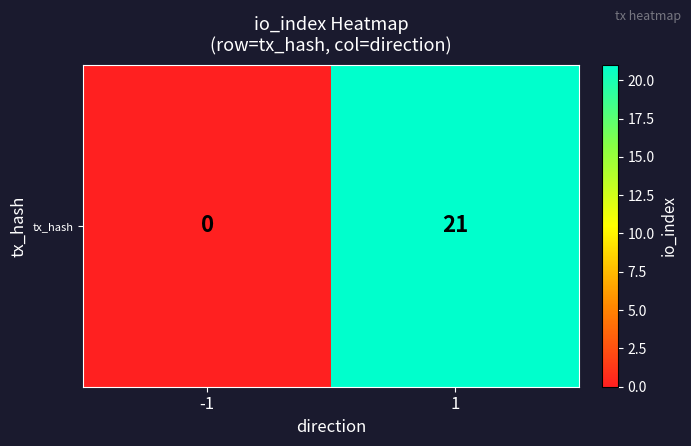

How many data points are less than 21?

1